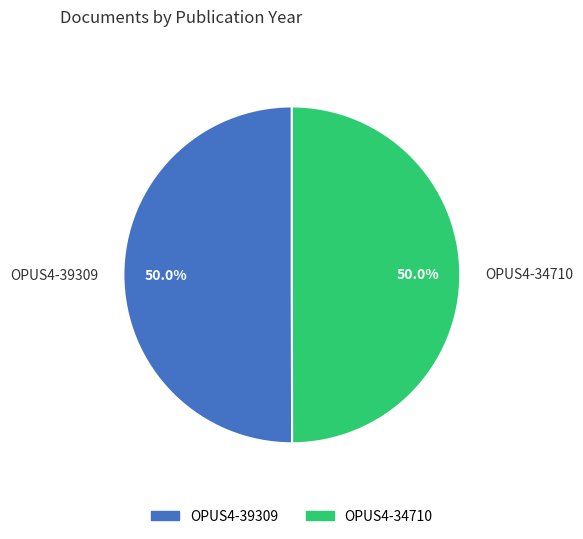

To the nearest percent, what percentage of the pie is OPUS4-34710?

50%